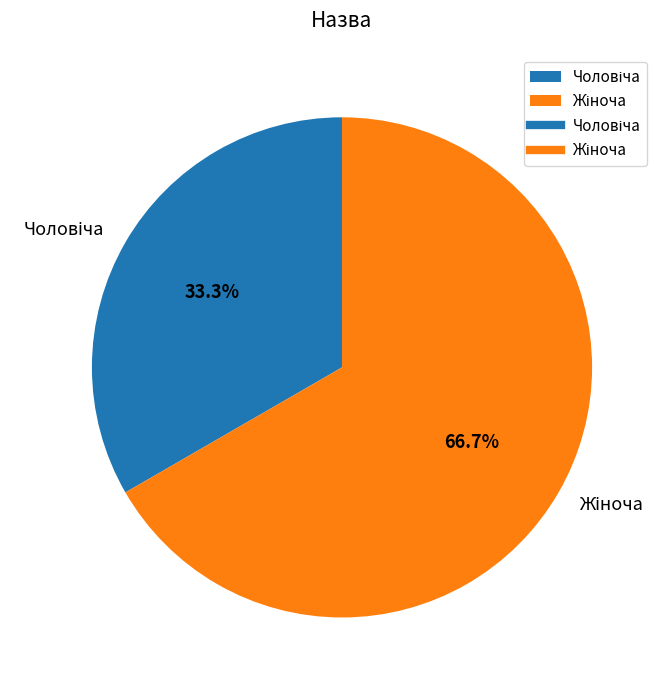

The Чоловіча slice represents 45% of the pie. True or false?

False